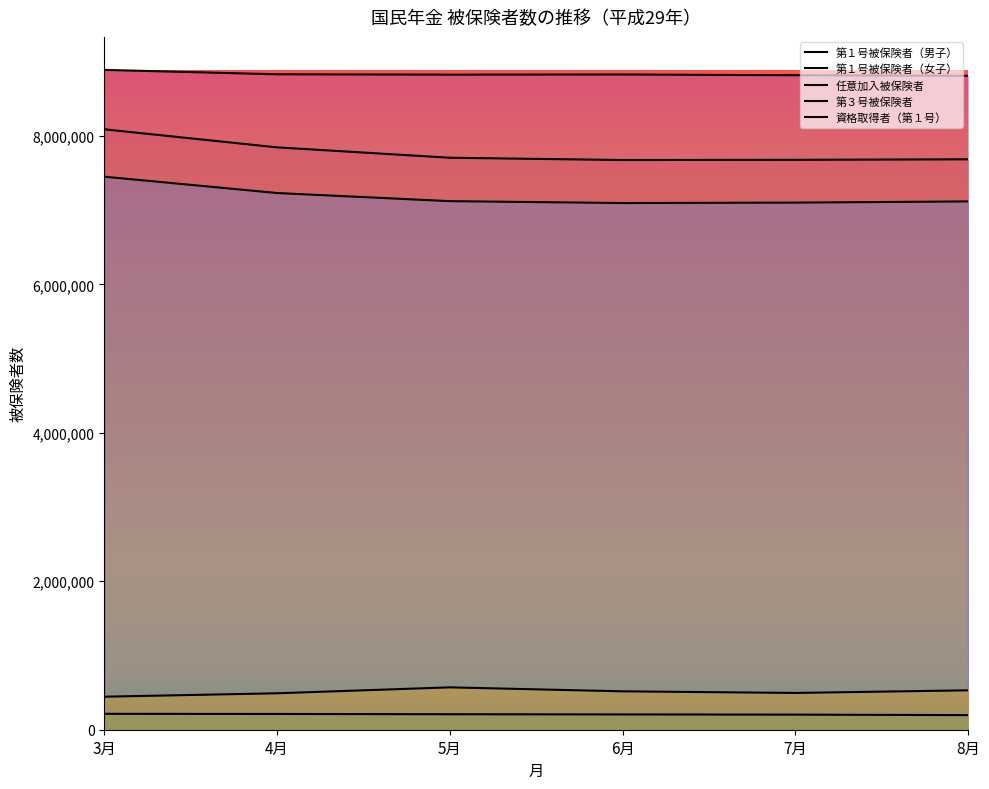

What is the greatest value displayed?

8889689